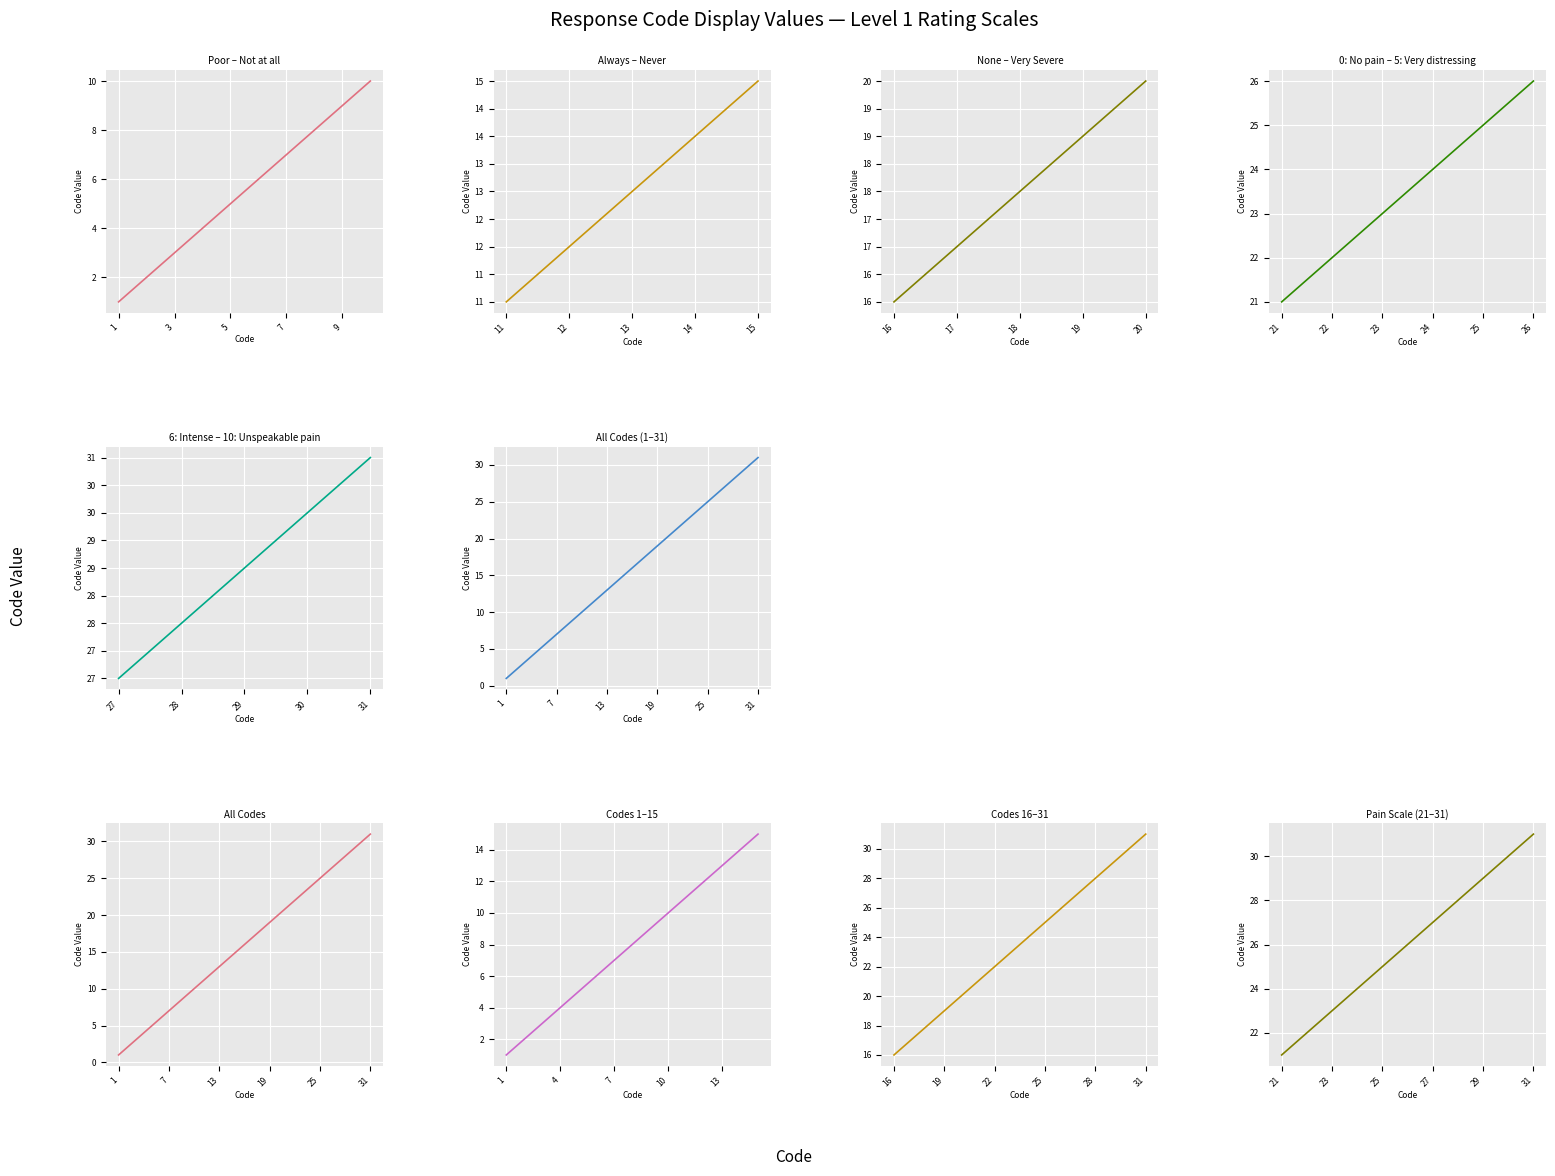

Reading left to right, what are all the values shown in this chart?

1=1	2=2	3=3	4=4	5=5	6=6	7=7	8=8	9=9	10=10	11=11	12=12	13=13	14=14	15=15	16=16	17=17	18=18	19=19	20=20	21=21	22=22	23=23	24=24	25=25	26=26	27=27	28=28	29=29	30=30	31=31